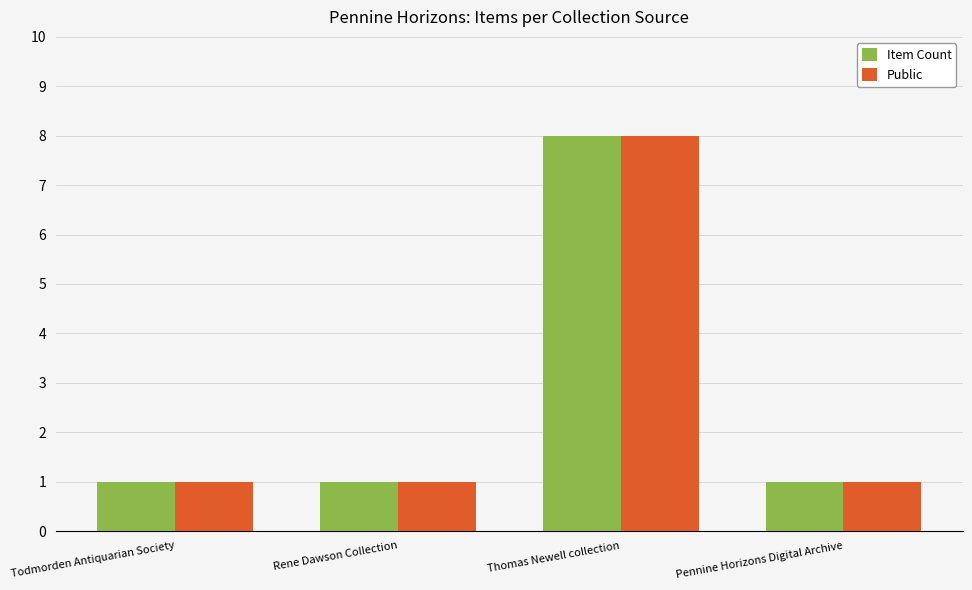

What is the difference between the maximum and minimum values in the Public series?

7